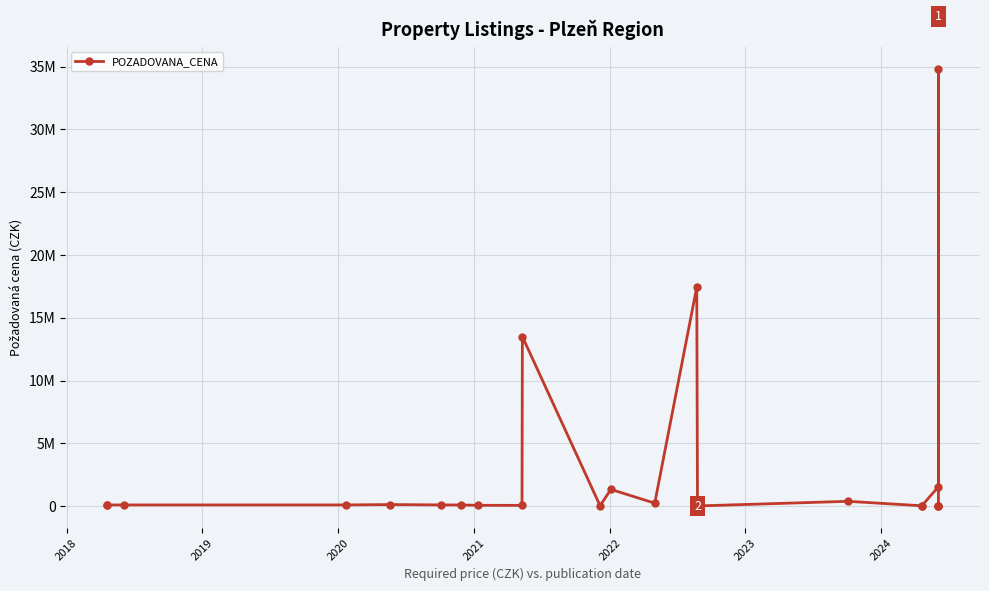

What is the value of the 2nd point from the left?

86500